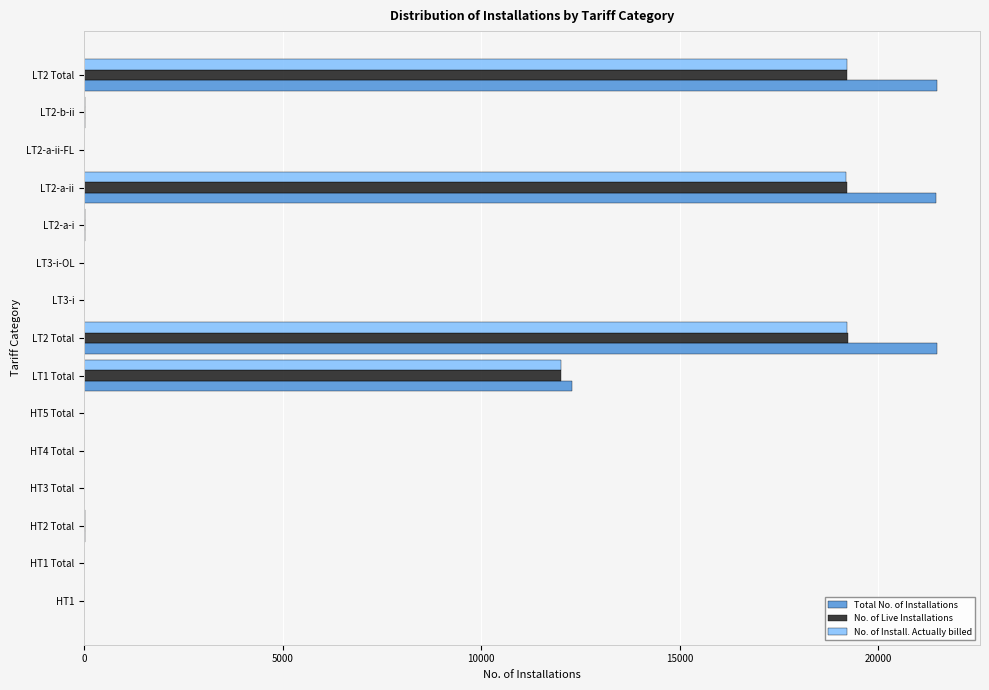

Count the number of categories in the chart.

15